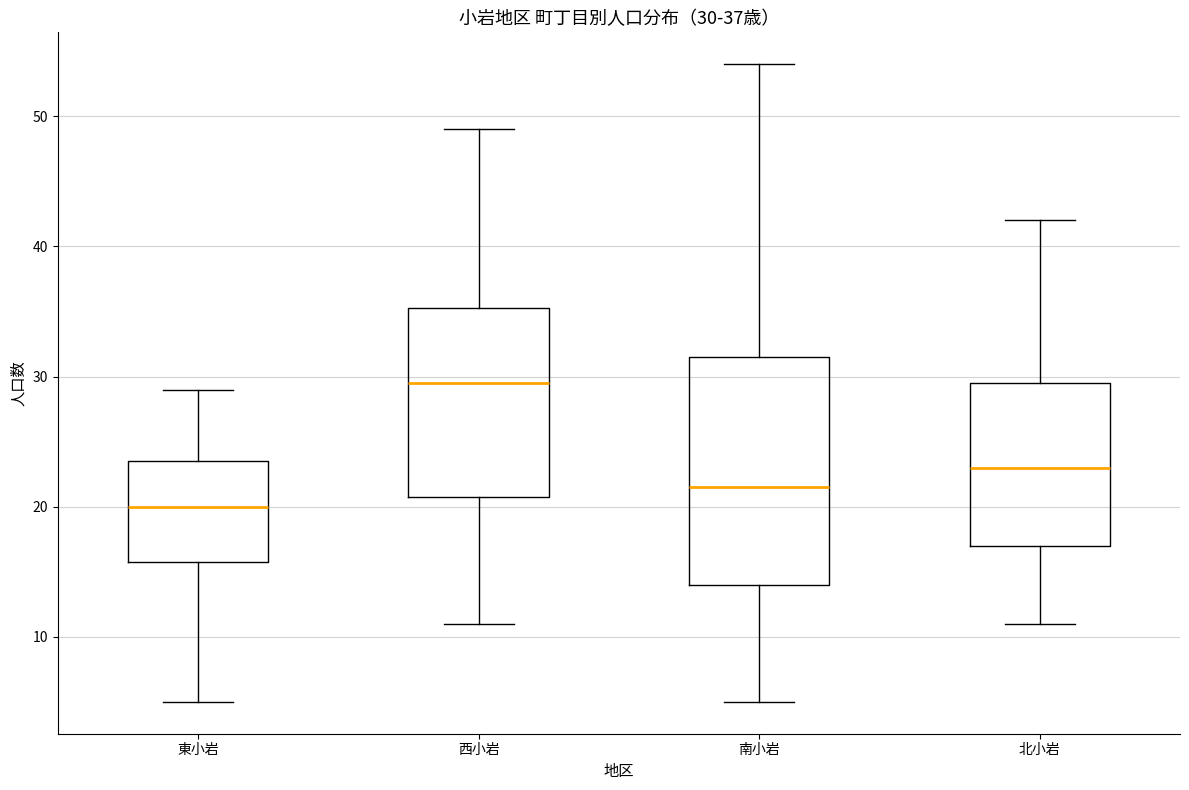

Comparing the boxes themselves (not the whiskers), which one is the tallest?

南小岩